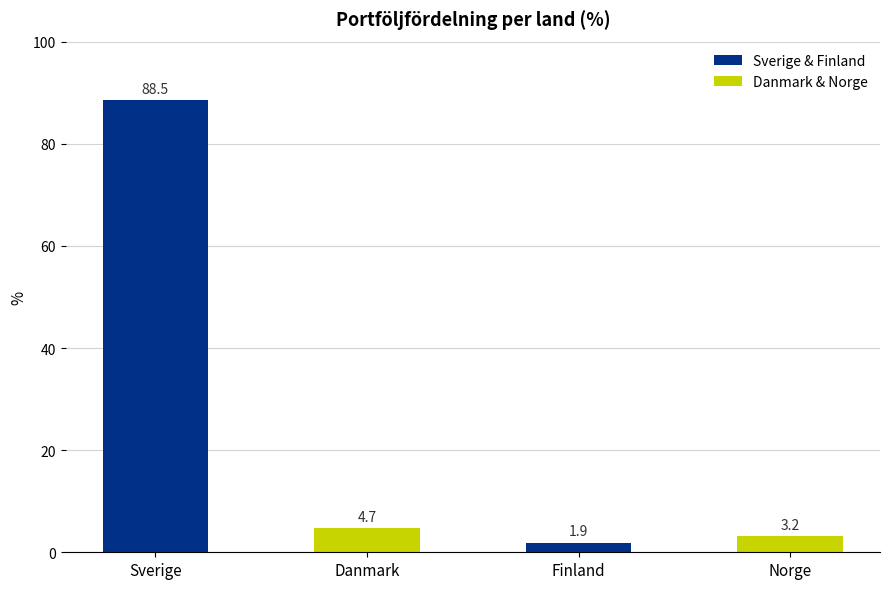

Reading left to right, extract all data points from this chart.

Sverige=88.5	Danmark=4.7	Finland=1.9	Norge=3.2